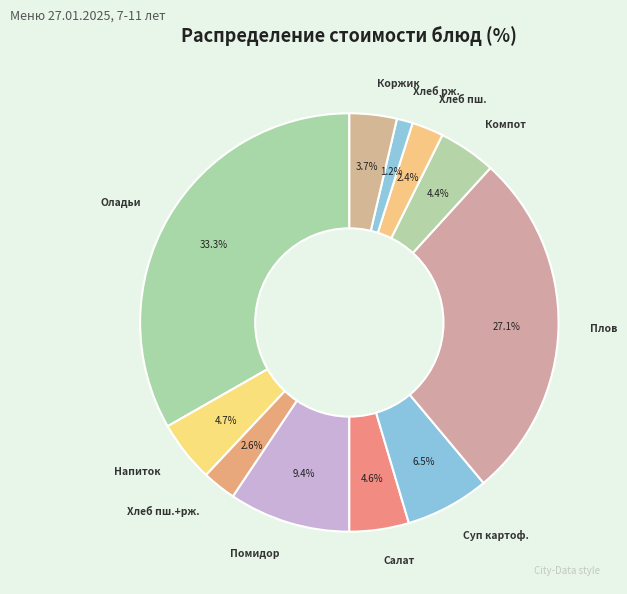

What is the largest slice in the pie chart?

Оладьи